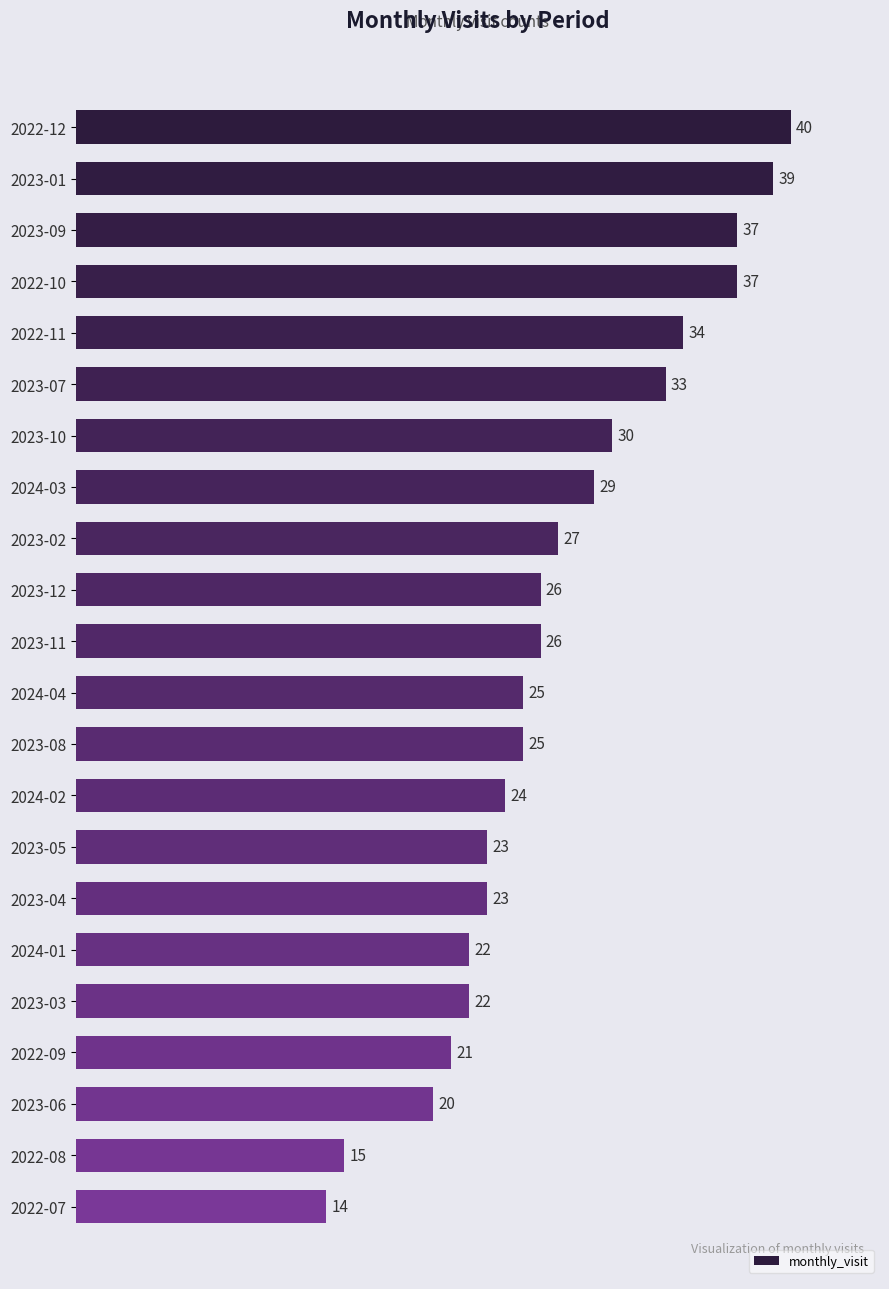

Where is the data nearest to the value 27?

2023-02